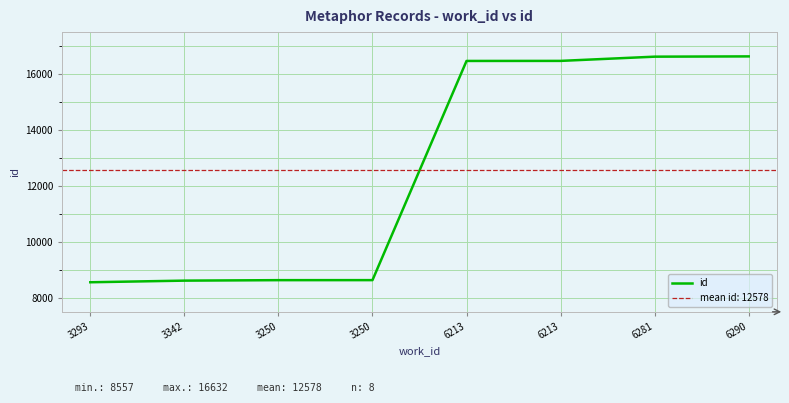

How many data points does each series have?

8